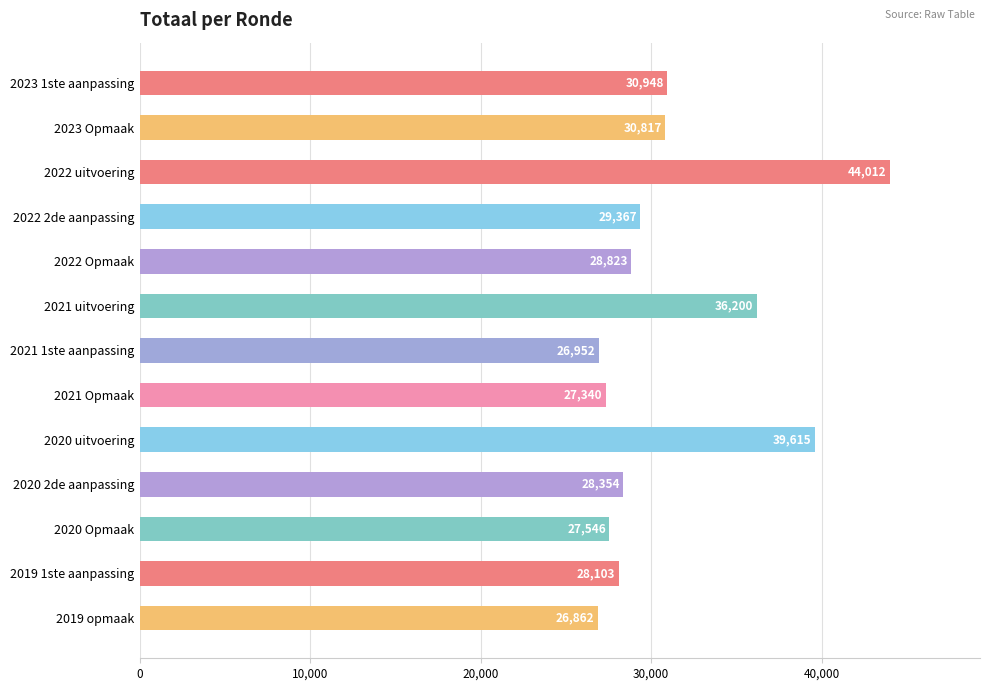

What position from the bottom is 2021 uitvoering?

8